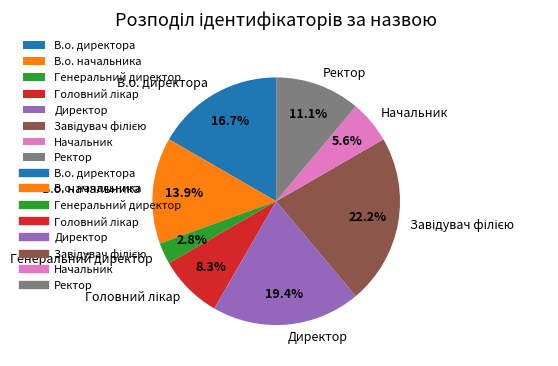

Combined, do В.о. директора and Директор account for over 50%?

No